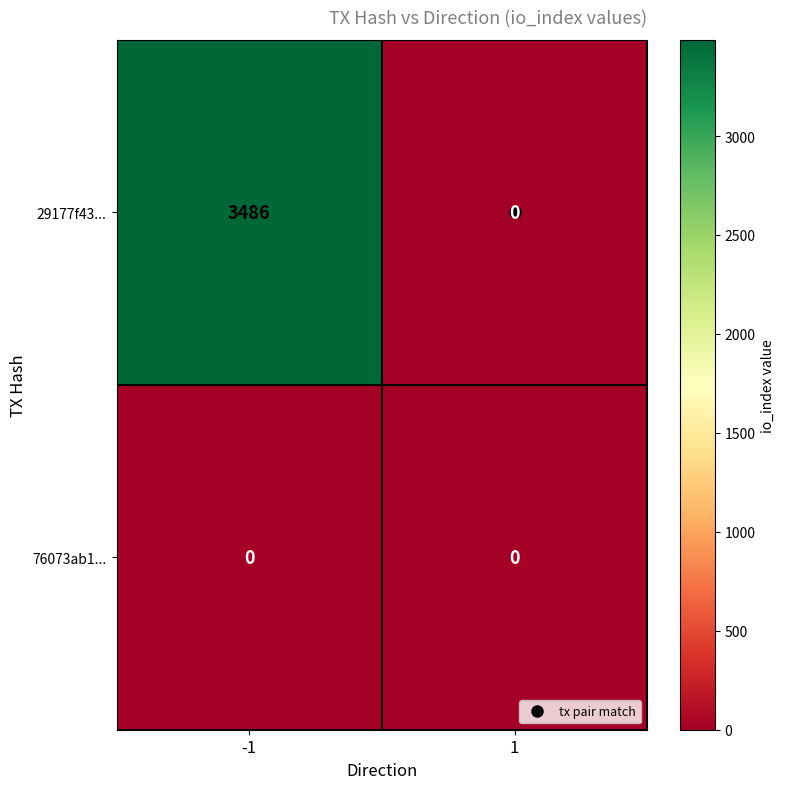

How many distinct data groups are displayed?

2